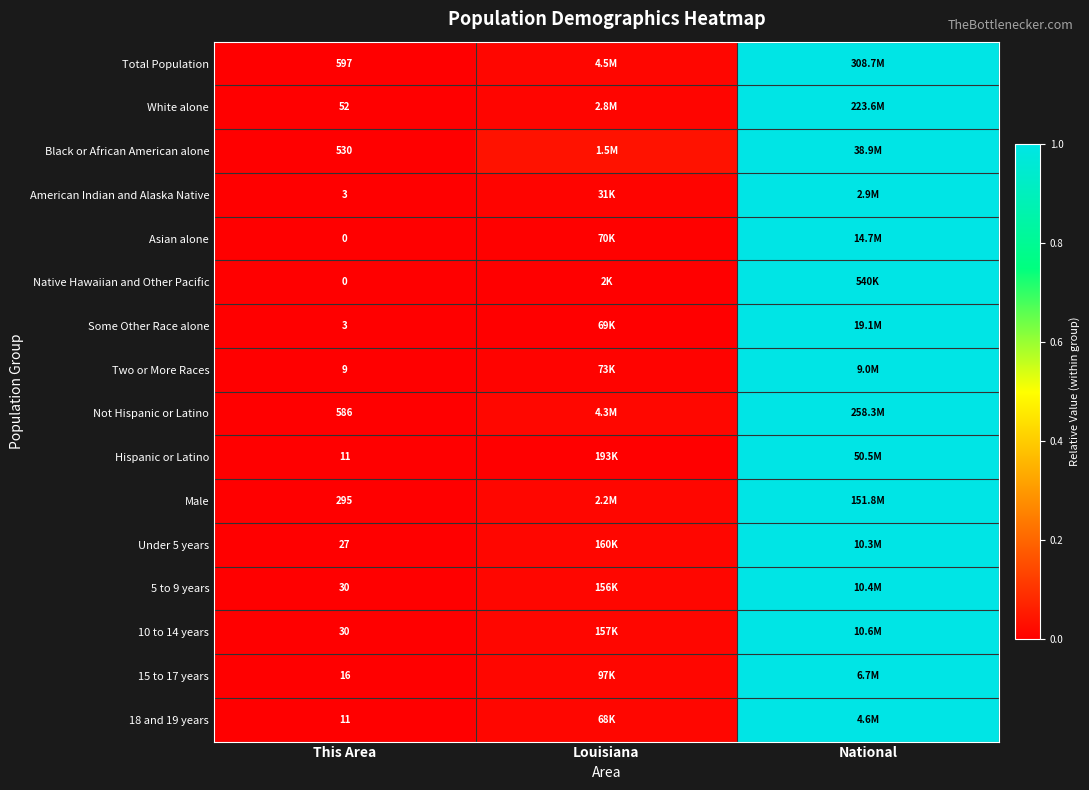

At which category is the sum across all series the highest?

National